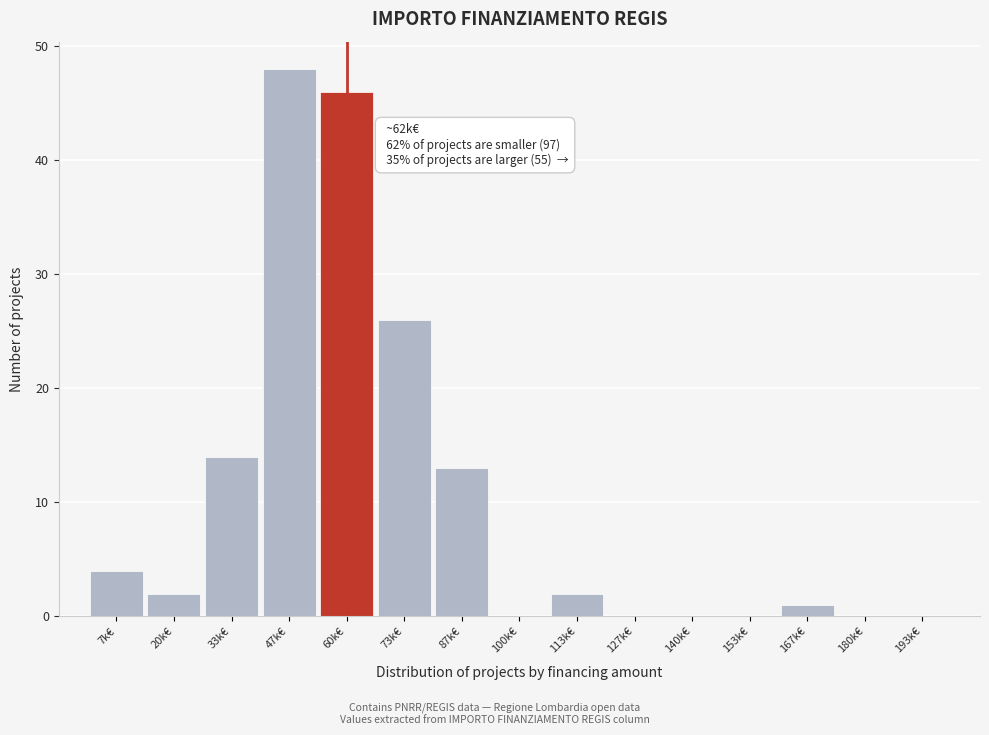

Reading left to right, list all the values displayed in this chart.

7k€=4	20k€=2	33k€=14	47k€=48	60k€=46	73k€=26	87k€=13	100k€=0	113k€=2	127k€=0	140k€=0	153k€=0	167k€=1	180k€=0	193k€=0